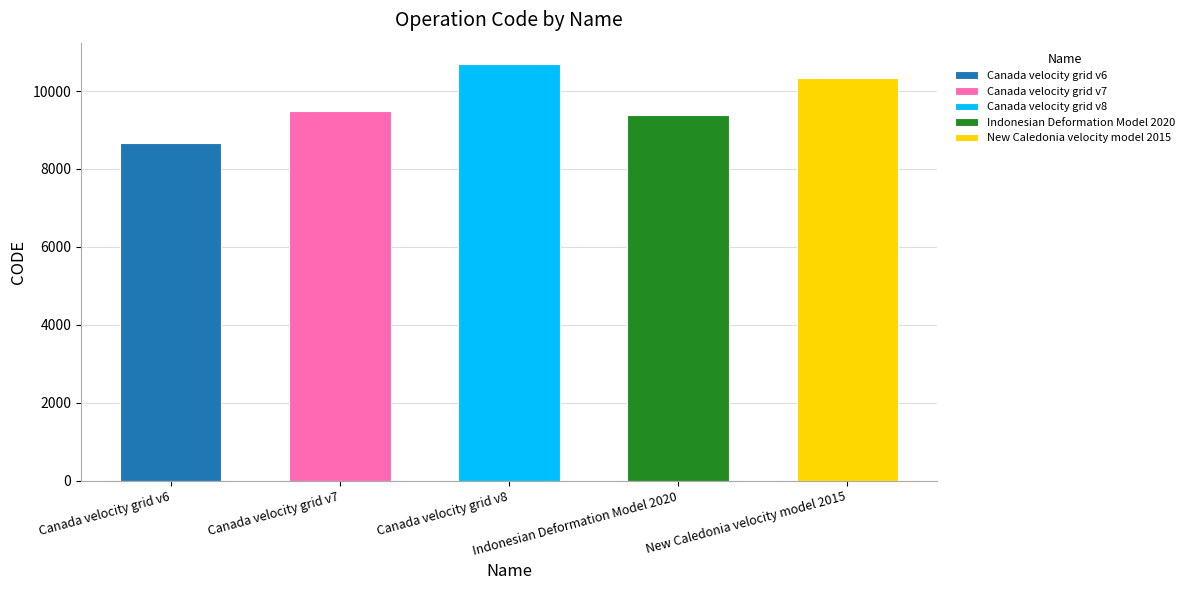

What is the approximate value at Canada velocity grid v7, to the nearest 10?

9480